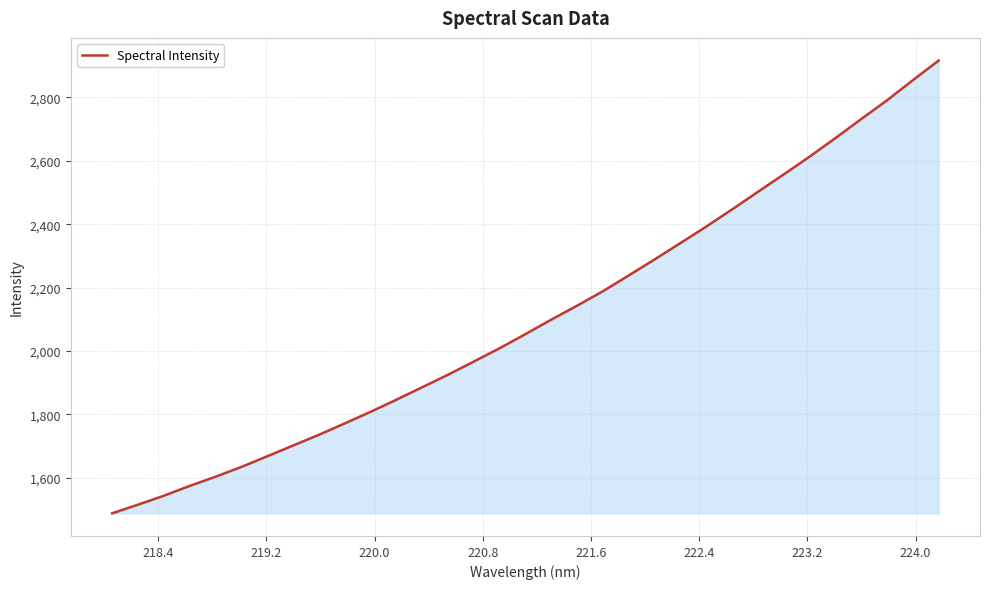

What is the greatest value displayed?

2916.4